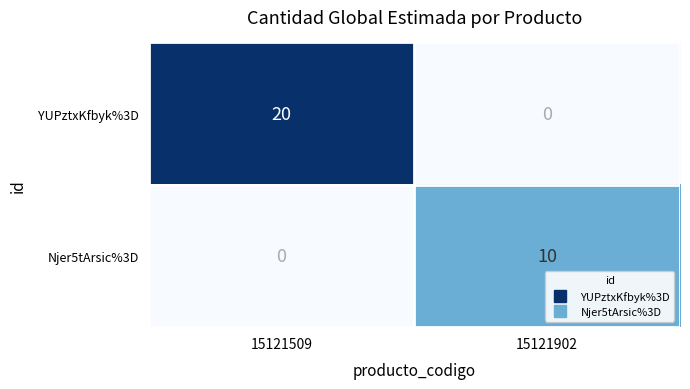

Which series has the largest range (max minus min)?

YUPztxKfbyk%3D